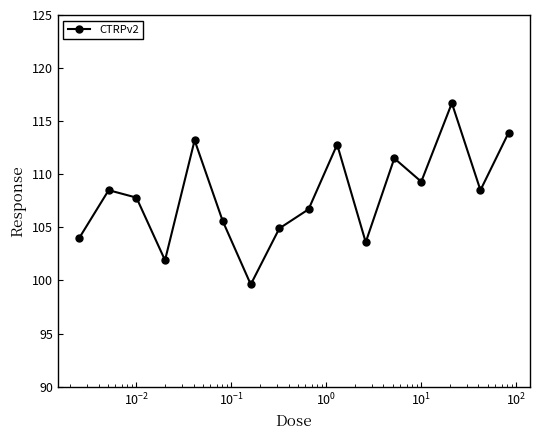

How many points are higher than both their immediate neighbors (excluding endpoints)?

5